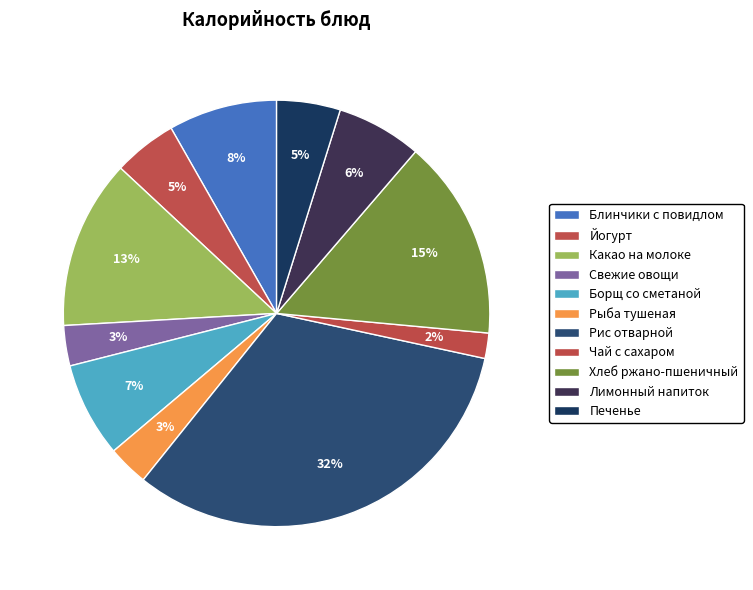

What percentage is the Печенье slice, to the nearest percent?

5%